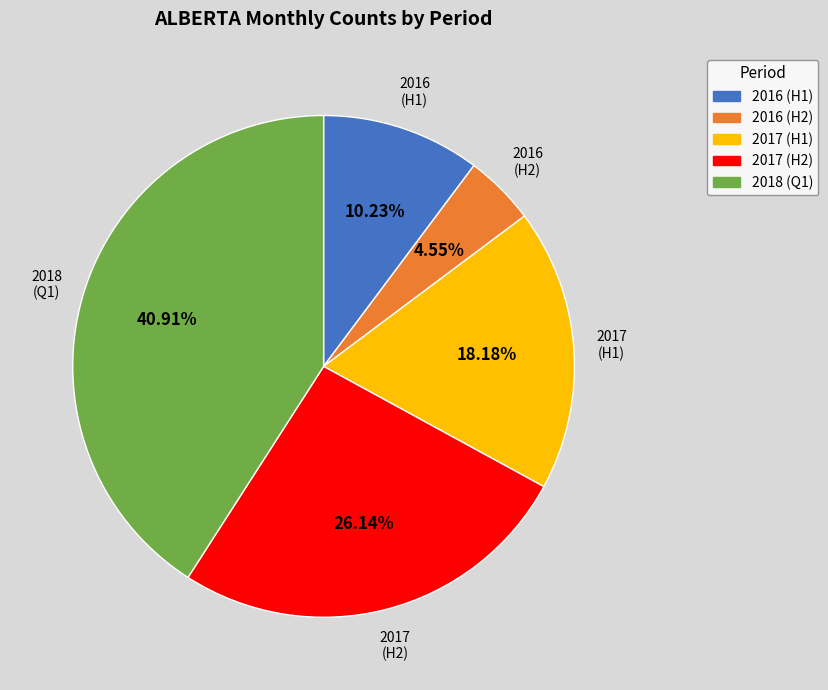

Does any single category account for the majority?

No